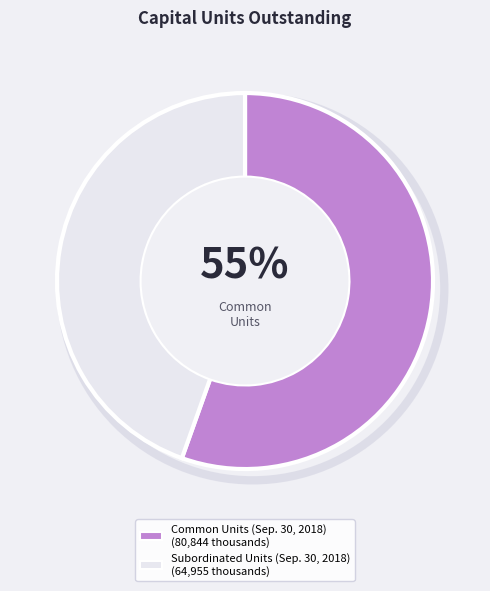

How many slices are in this pie chart?

2